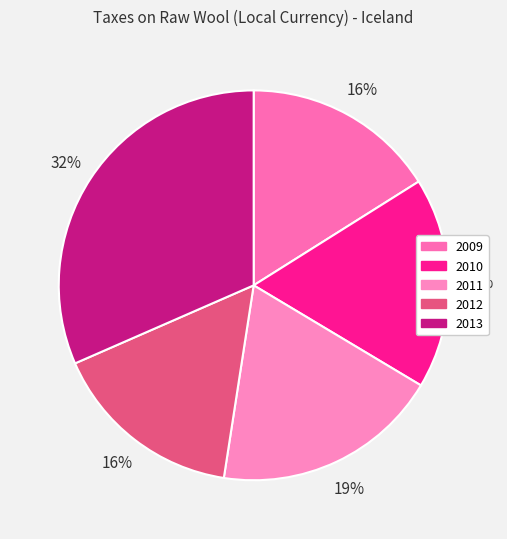

To the nearest percent, what percentage of the pie is 2009?

16%